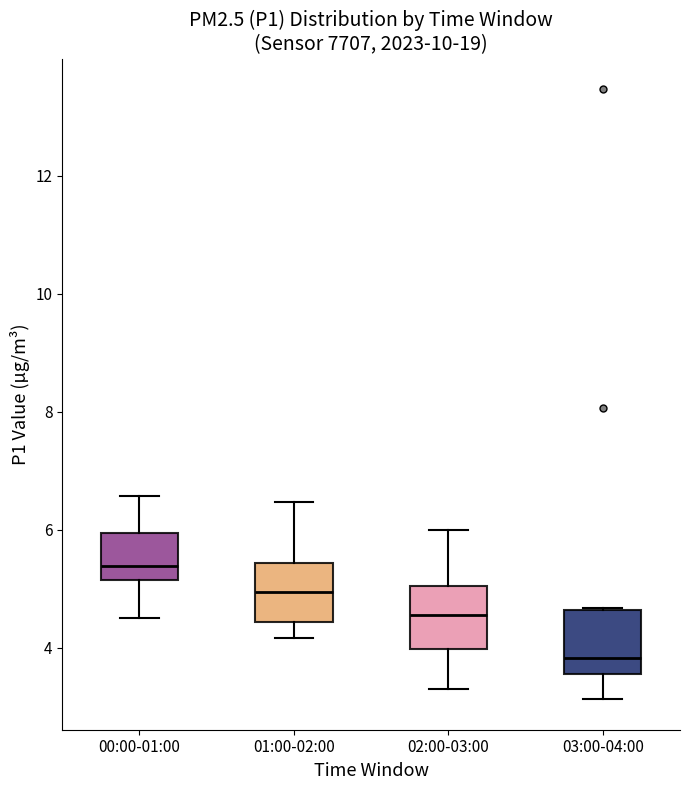

Reading left to right, read every box against the y-axis: the position of its median line, the range the box covers, and the ends of its whiskers. The values are not printed on the chart, so give them approximately, as read against the axis.

00:00-01:00: median 5.4, box 5.2 to 6.0, whiskers 4.6 to 6.6
01:00-02:00: median 5.0, box 4.4 to 5.4, whiskers 4.2 to 6.4
02:00-03:00: median 4.6, box 4.0 to 5.0, whiskers 3.4 to 6.0
03:00-04:00: median 3.8, box 3.6 to 4.6, whiskers 3.2 to 4.6